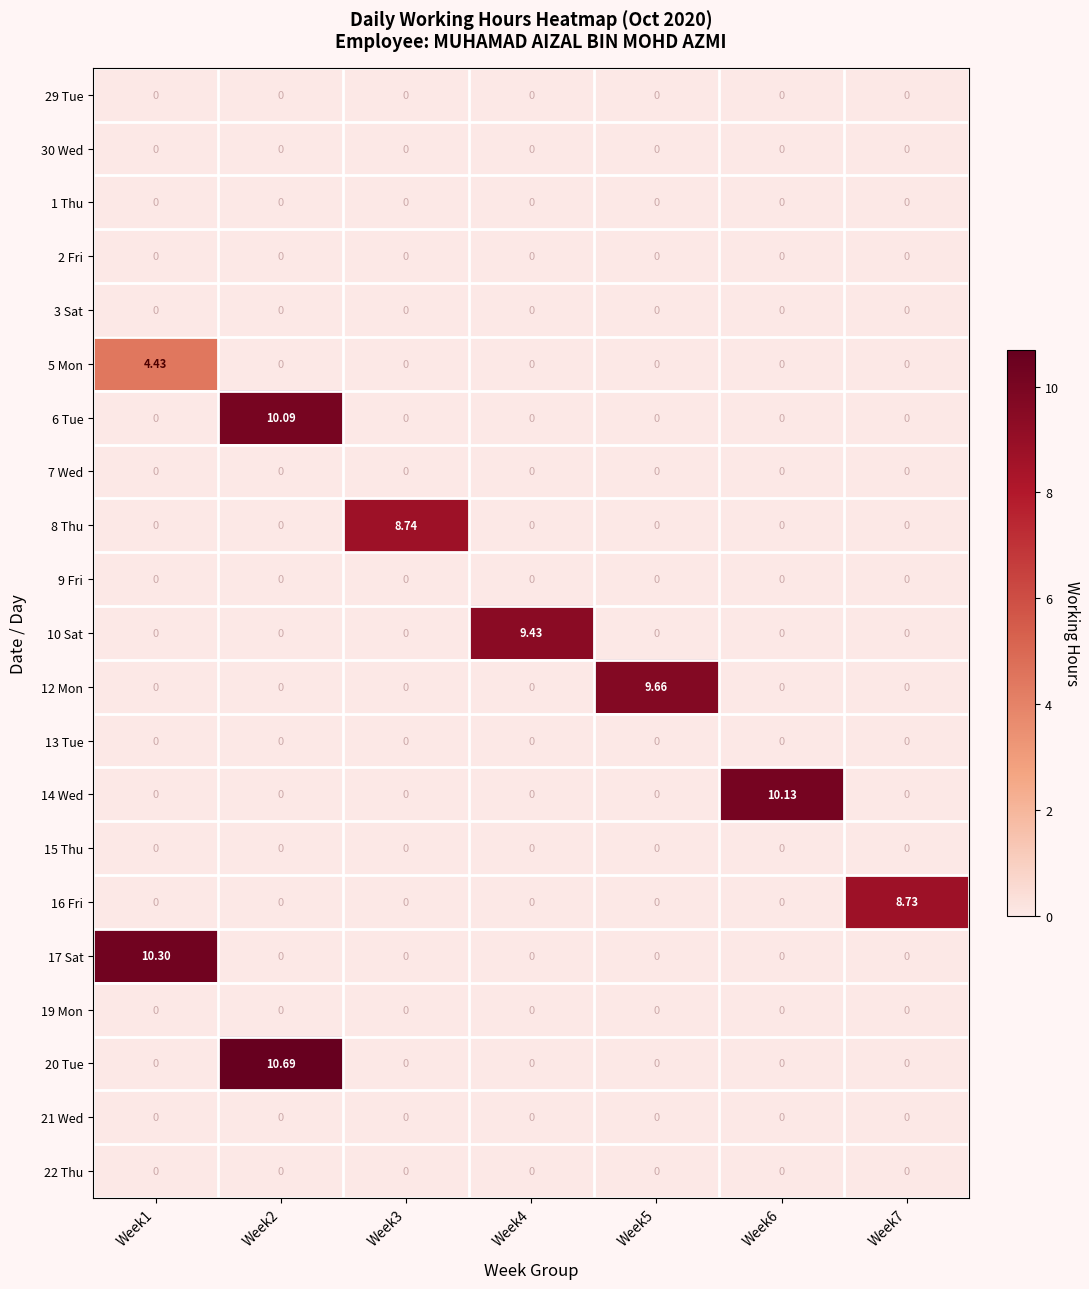

What is the spread (max minus min) of values at Week1?

10.3